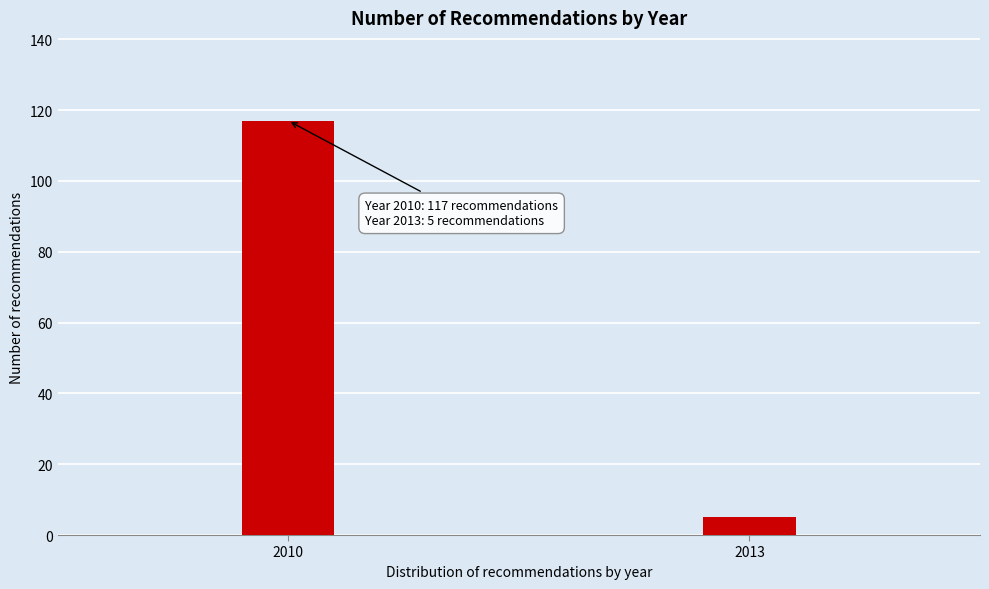

Reading left to right, what are all the values shown in this chart?

2010=117	2013=5